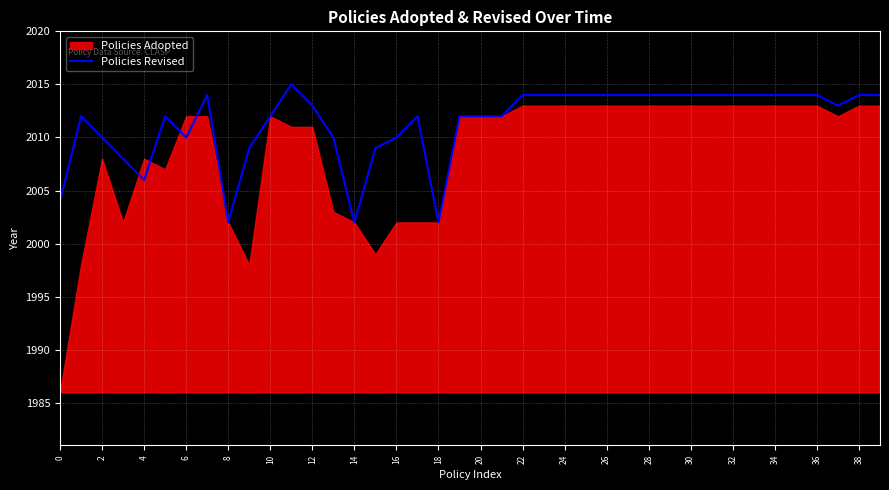

Reading right to left, extract all data points from this chart.

2014	2014	2013	2014	2014	2014	2014	2014	2014	2014	2014	2014	2014	2014	2014	2014	2014	2014	2012	2012	2012	2002	2012	2010	2009	2002	2010	2013	2015	2012	2009	2002	2014	2010	2012	2006	2008	2010	2012	2004